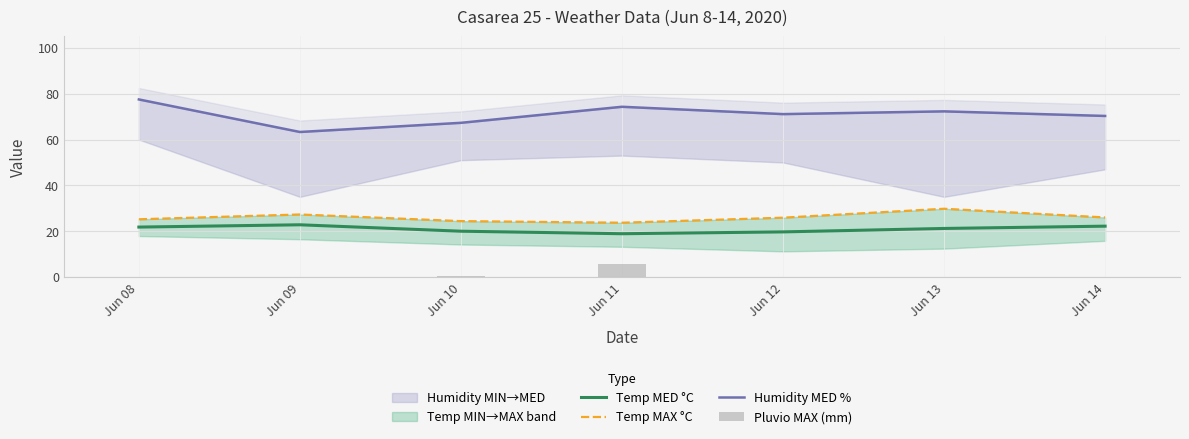

What is the spread (max minus min) of values at Jun 11?

68.7